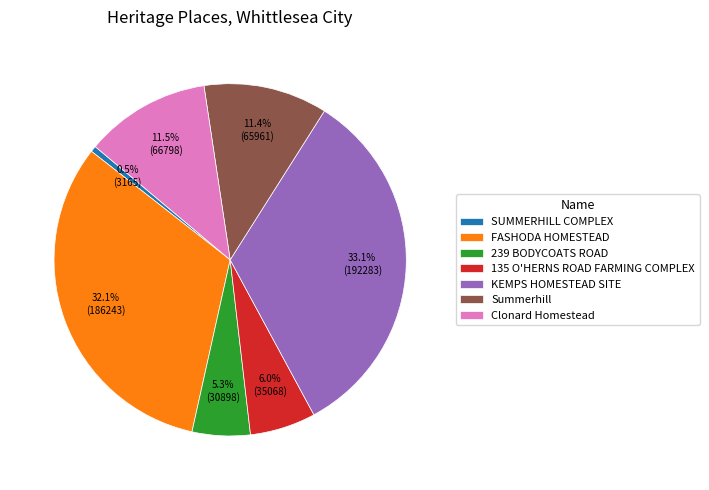

To the nearest percent, what portion does 239 BODYCOATS ROAD represent?

5%